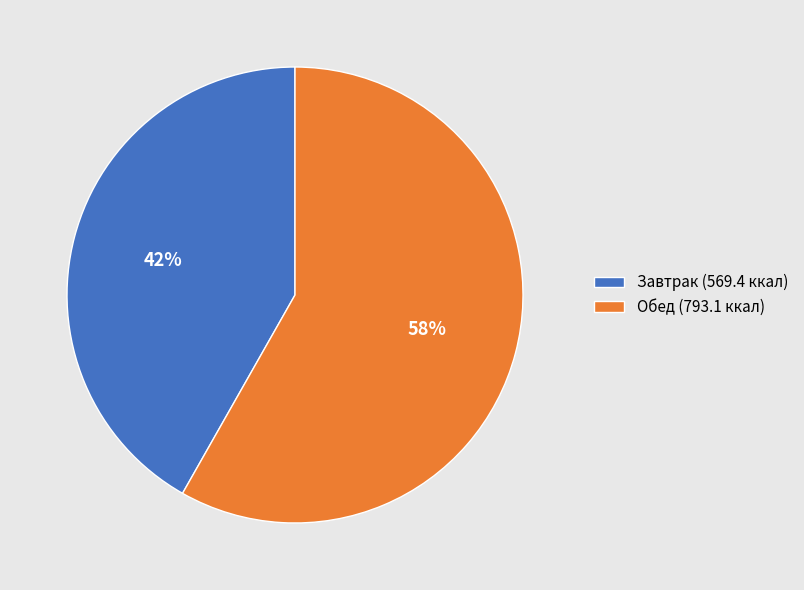

Which category accounts for the majority?

Обед (793.1 ккал)